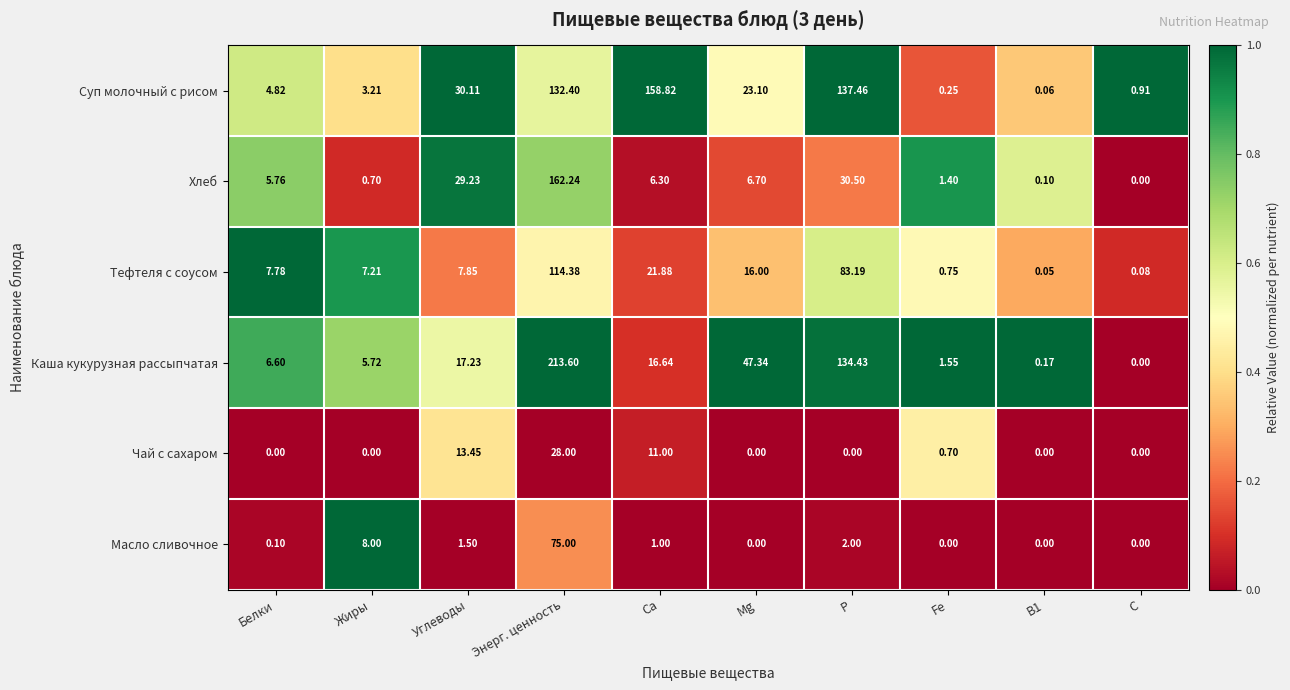

At which label does Каша кукурузная рассыпчатая reach its minimum?

C